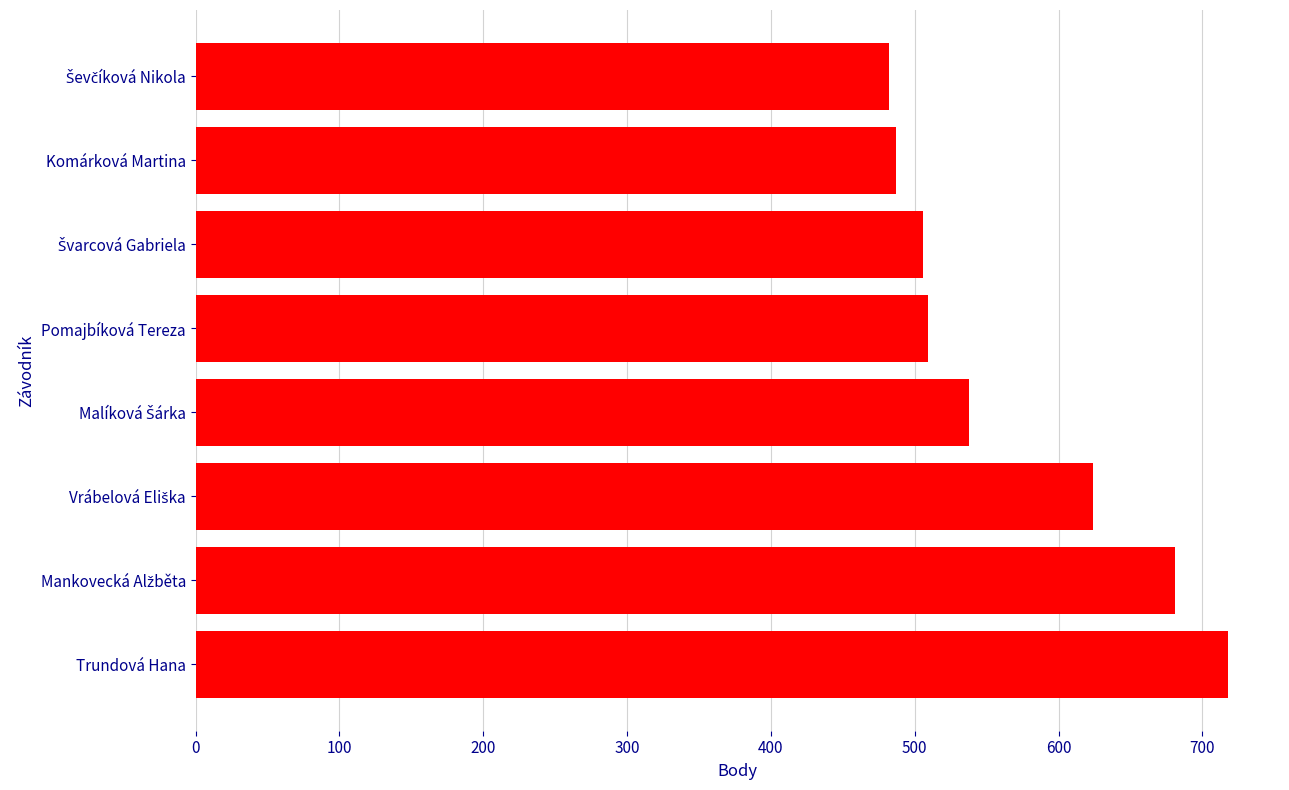

The chart shows a value of 487 at Komárková Martina. True or false?

True